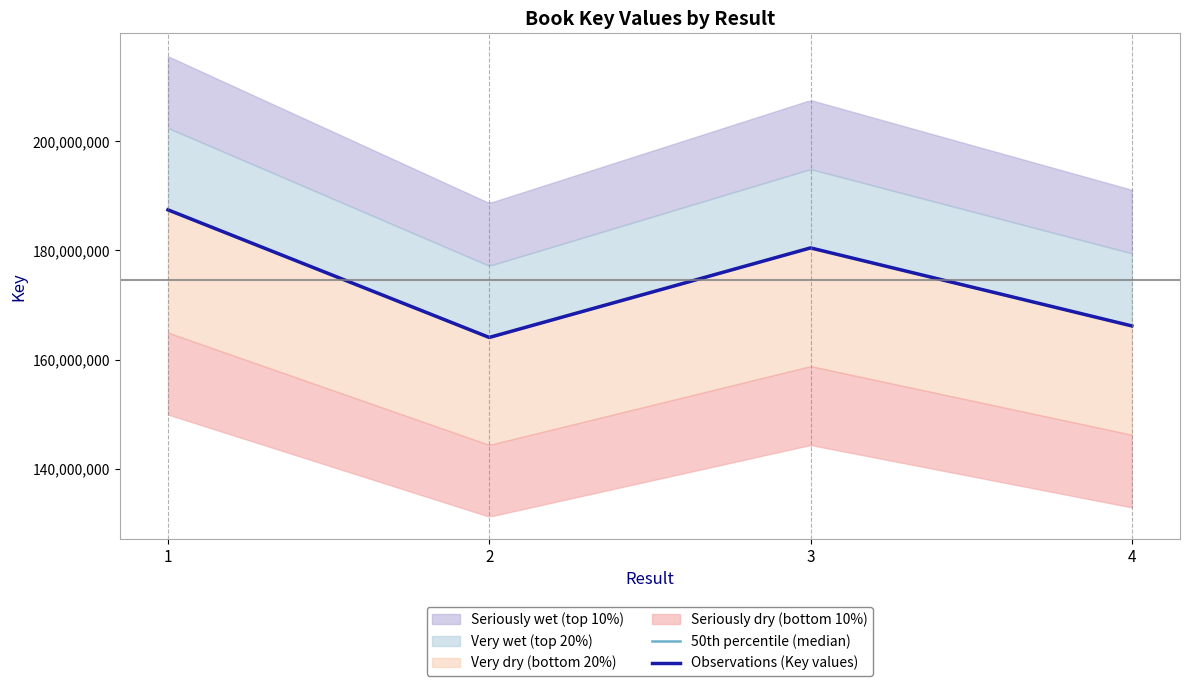

What is the difference between the second highest and minimum values?

16401793